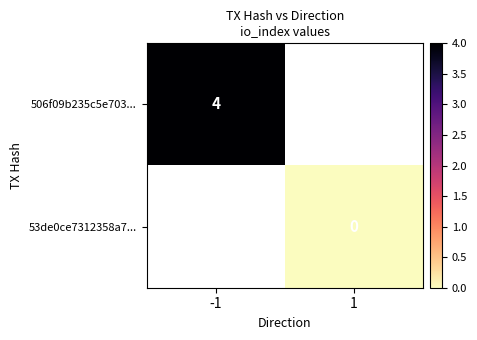

At how many categories does at least one series exceed 1?

1